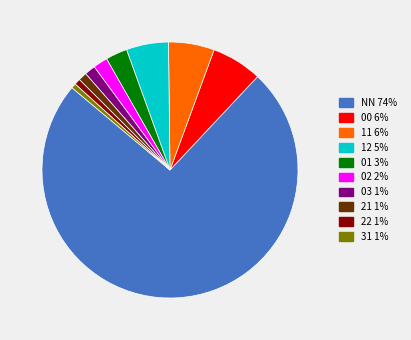

What is the largest slice in the pie chart?

NN